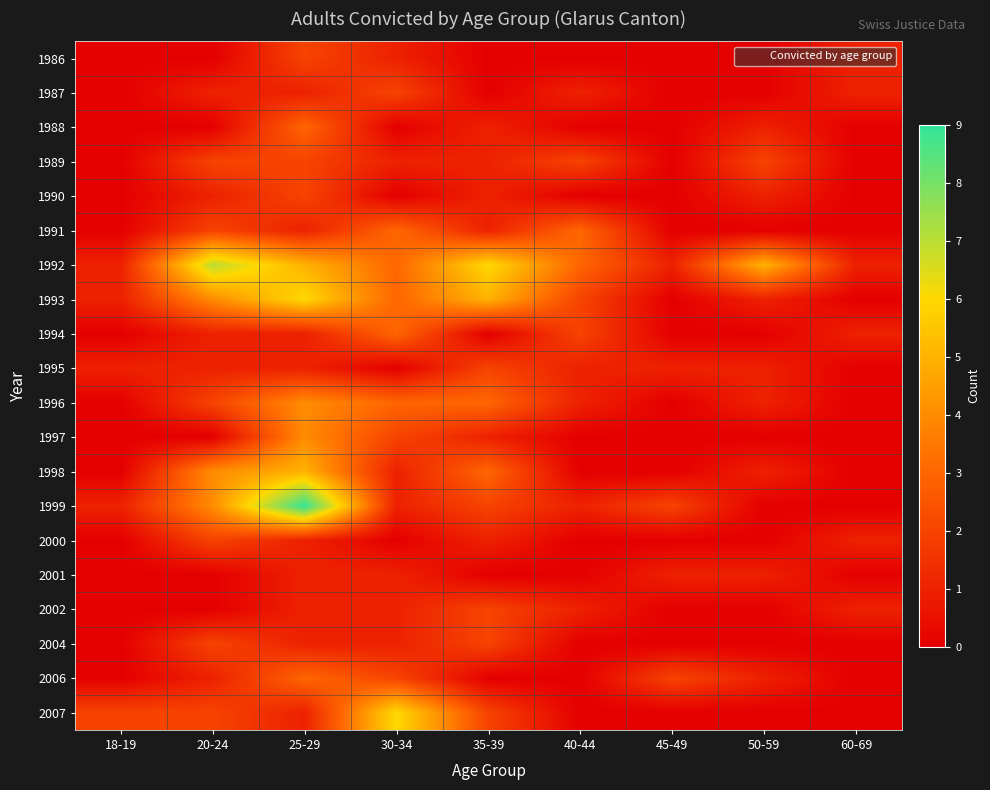

At how many categories does at least one series exceed 1?

8